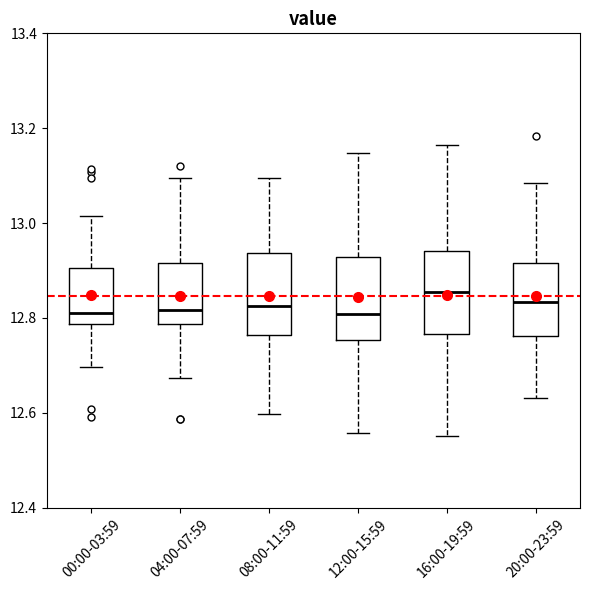

Reading left to right, read every box against the y-axis: the position of its median line, the range the box covers, and the ends of its whiskers. The values are not printed on the chart, so give them approximately, as read against the axis.

00:00-03:59: median 12.82, box 12.78 to 12.90, whiskers 12.70 to 13.02
04:00-07:59: median 12.82, box 12.78 to 12.92, whiskers 12.68 to 13.10
08:00-11:59: median 12.82, box 12.76 to 12.94, whiskers 12.60 to 13.10
12:00-15:59: median 12.80, box 12.76 to 12.92, whiskers 12.56 to 13.14
16:00-19:59: median 12.86, box 12.76 to 12.94, whiskers 12.56 to 13.16
20:00-23:59: median 12.84, box 12.76 to 12.92, whiskers 12.64 to 13.08